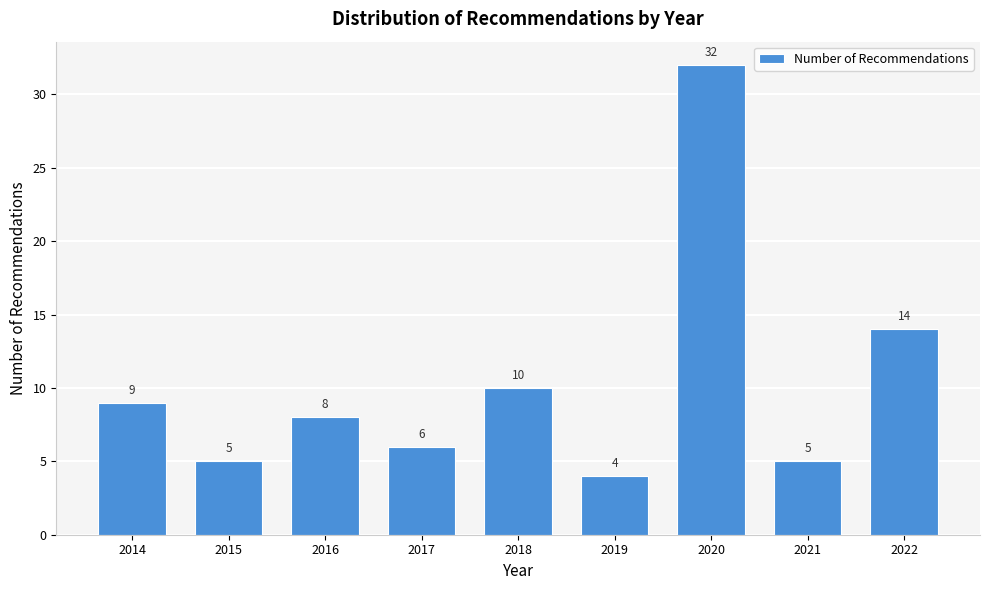

Reading right to left, extract all data points from this chart.

14	5	32	4	10	6	8	5	9